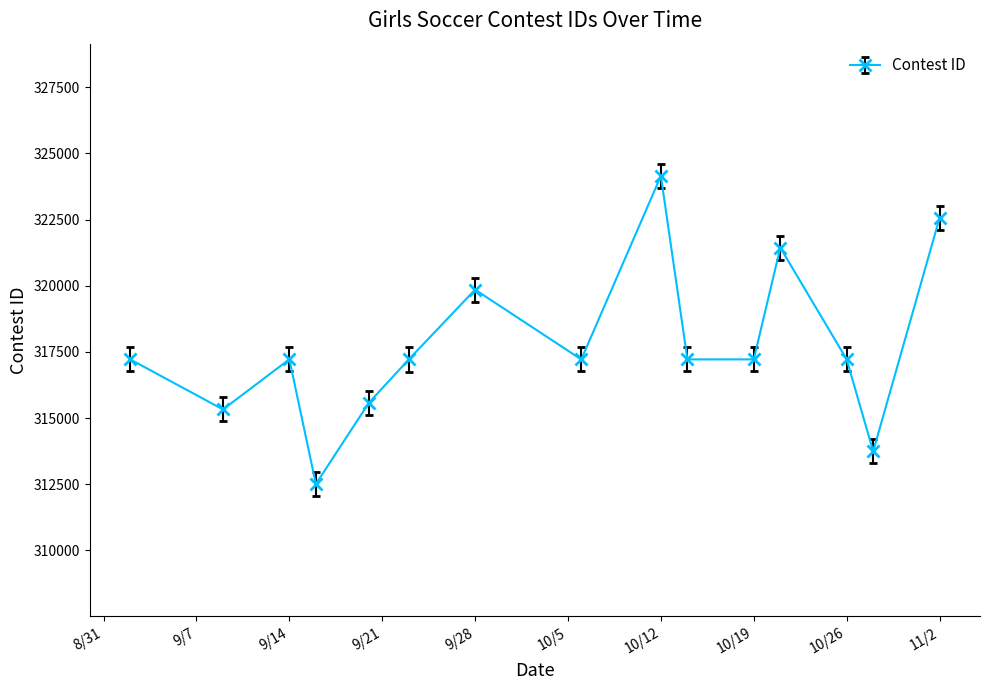

How many points are lower than both their immediate neighbors (excluding endpoints)?

5